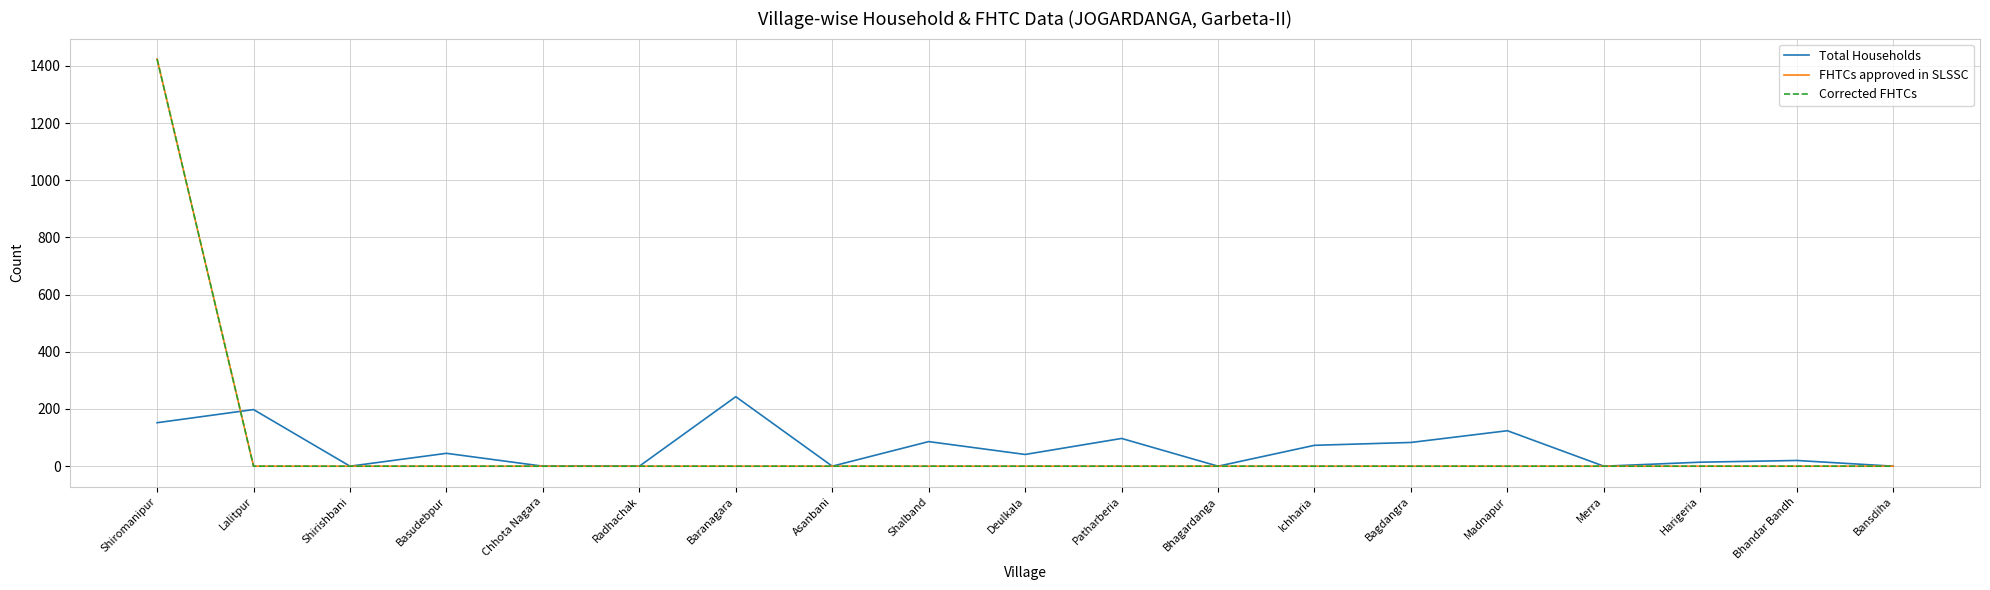

What is the greatest value displayed?

1424